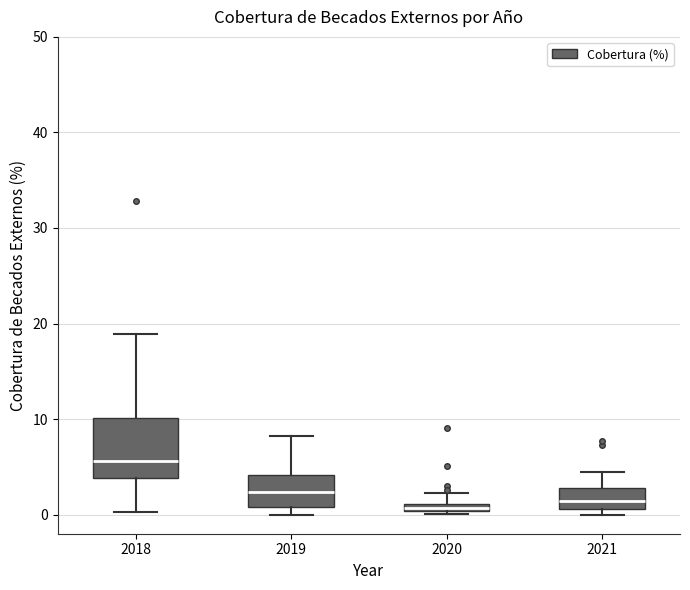

Where is the upper edge of the box at x = 2020 on the y-axis? The values are not printed on the chart, so give them approximately, as read against the axis.

1